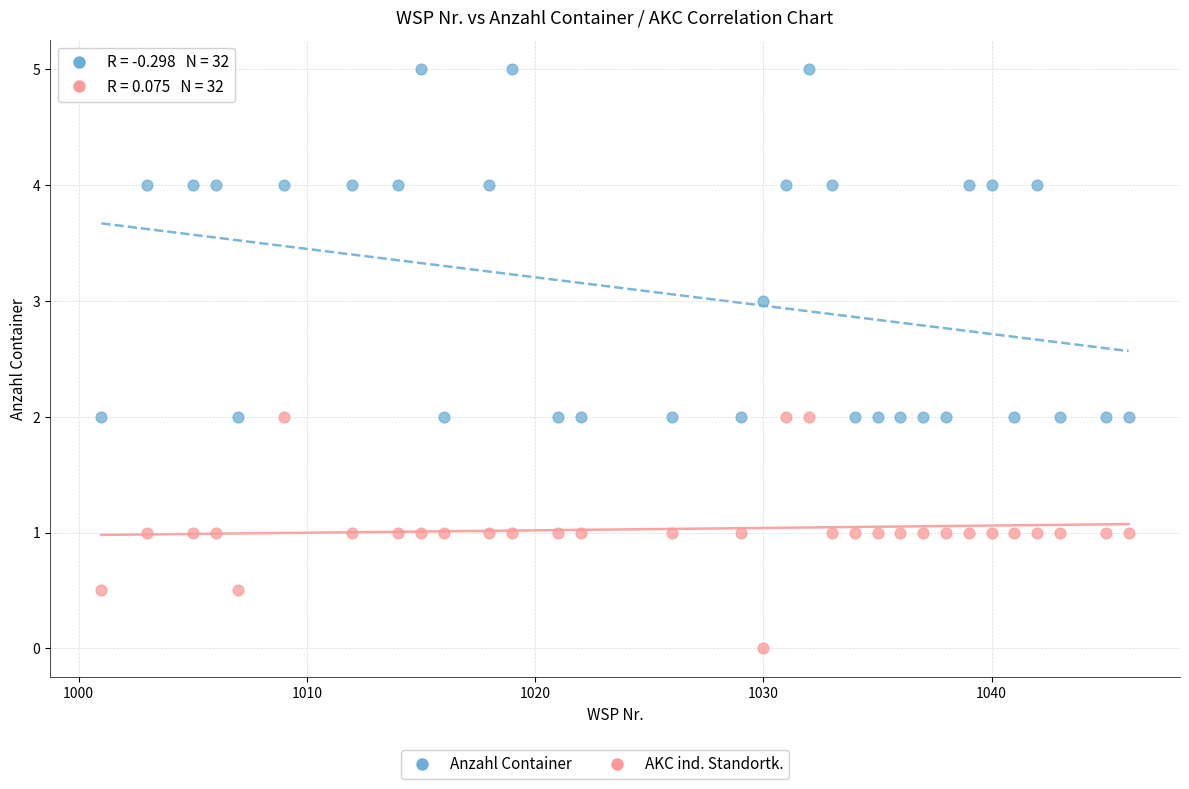

Which series has the widest spread of Y values?

Anzahl Container